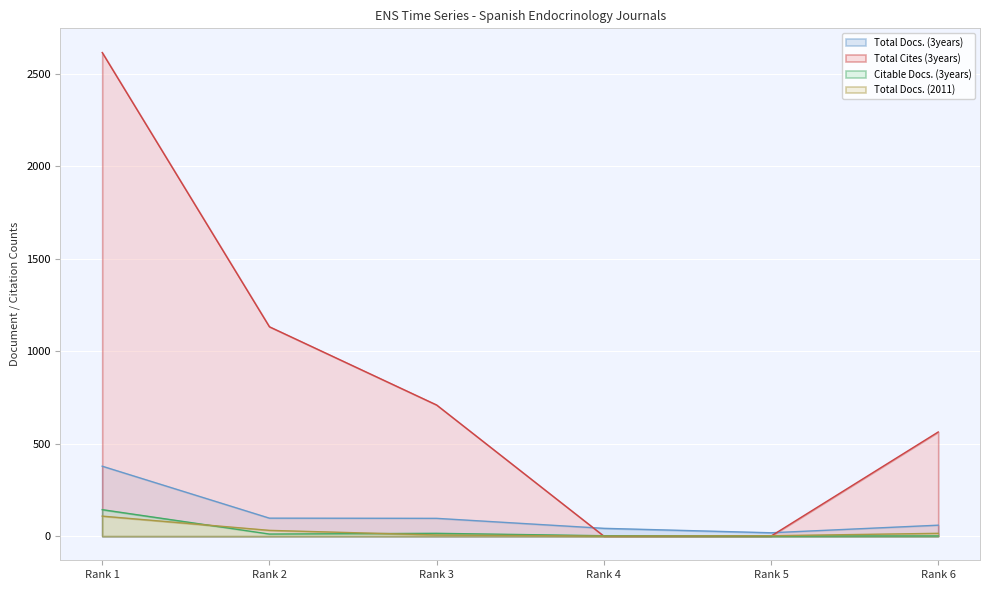

What is the difference between the second highest and minimum values in the Total Cites (3years) series?

1132